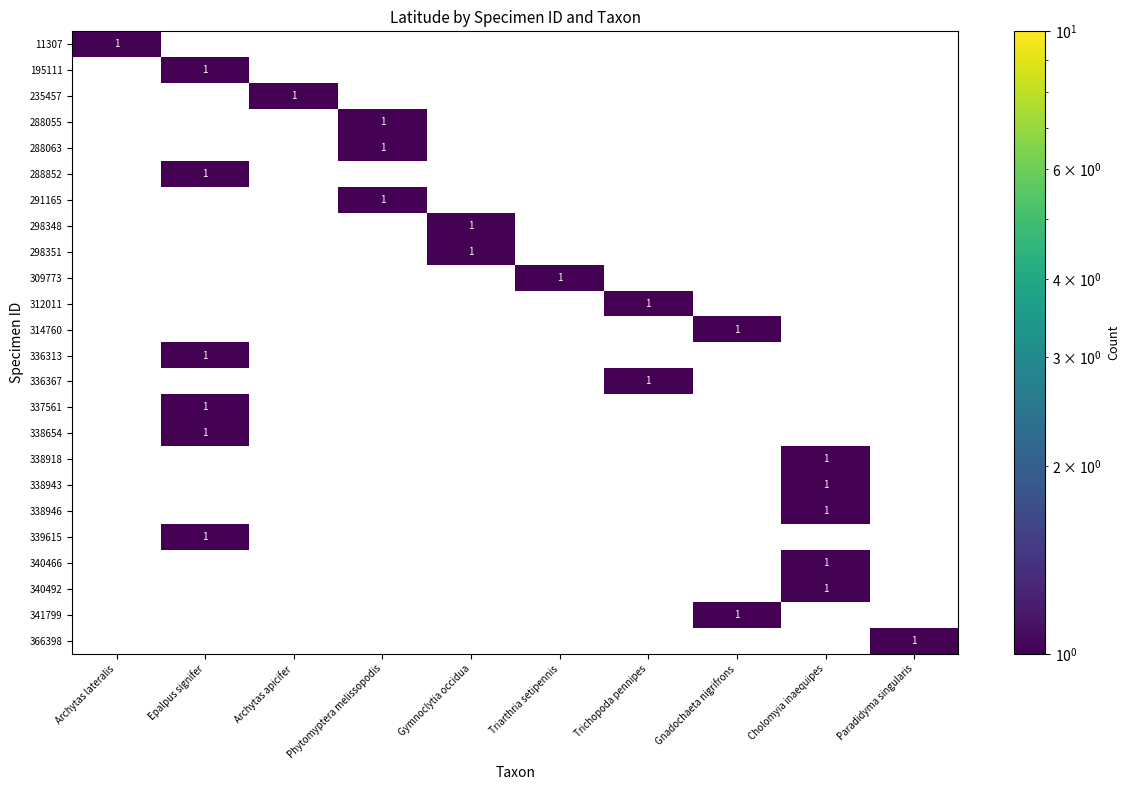

Rank the categories by 340492 value from lowest to highest.

Archytas lateralis, Epalpus signifer, Archytas apicifer, Phytomyptera melissopodis, Gymnoclytia occidua, Triarthria setipennis, Trichopoda pennipes, Gnadochaeta nigrifrons, Paradidyma singularis, Cholomyia inaequipes